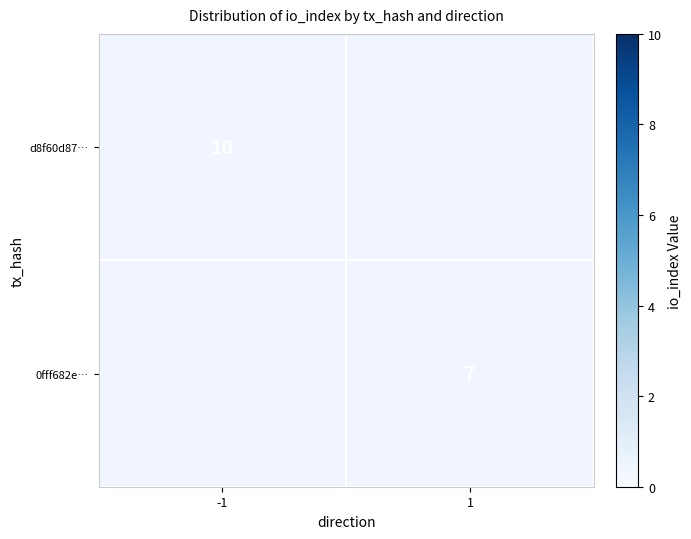

The d8f60d87… series shows 18 at -1. True or false?

False